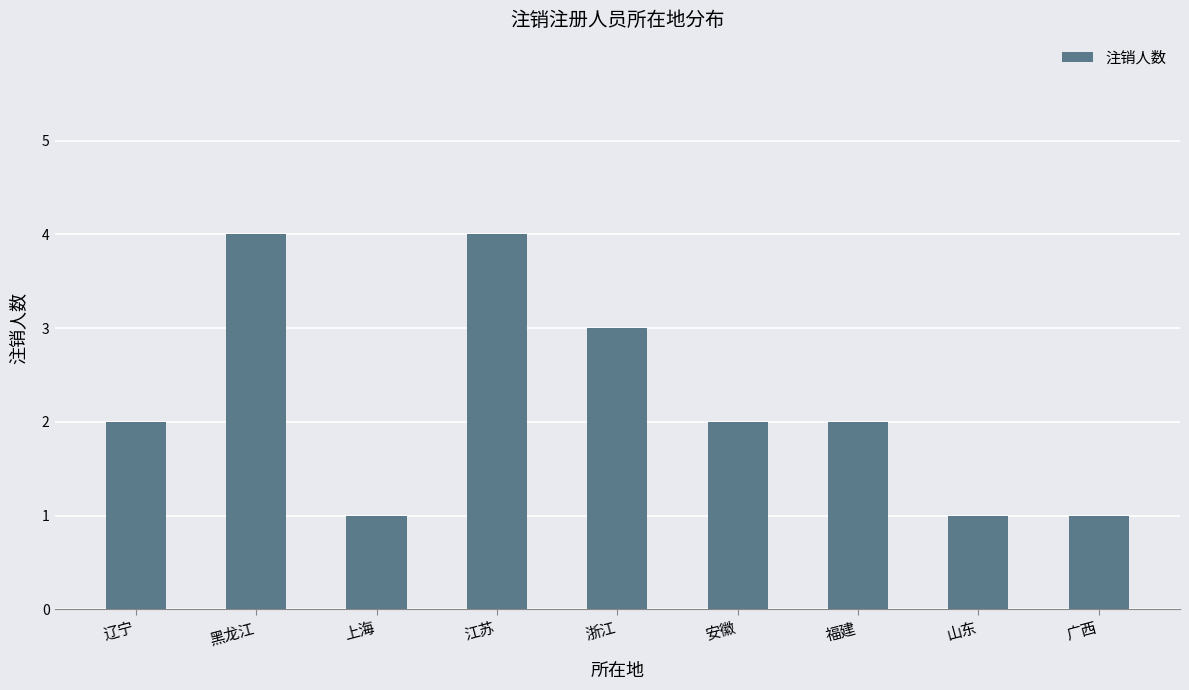

The value at 辽宁 is 3. True or false?

False